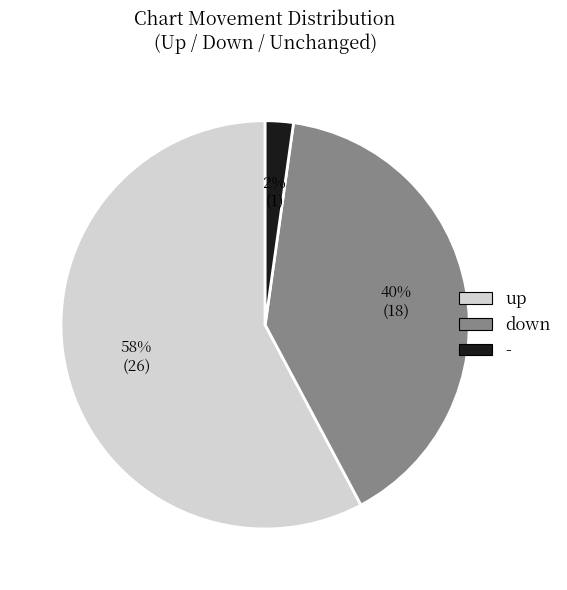

Which slice represents more than half of the pie?

up